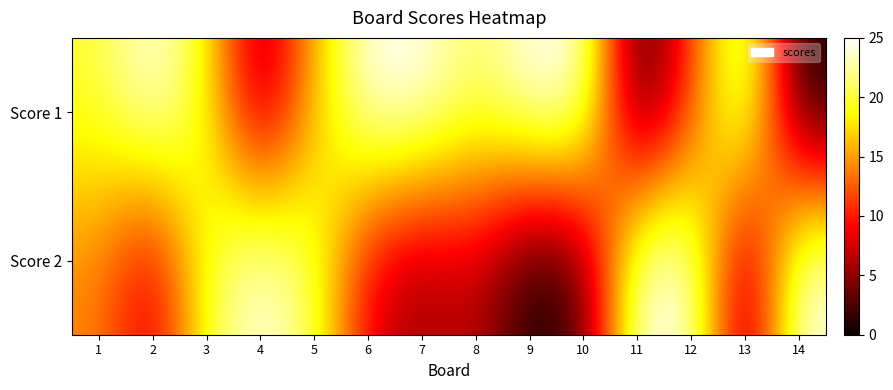

Reading left to right, what are all the values shown in this chart?

Score 1: 1=20	2=25	3=19	4=4	5=16	6=25	7=25	8=21	9=25	10=25	11=0	12=11	13=25	14=0
Score 2: 1=14	2=7	3=20	4=25	5=21	6=8	7=5	8=7	9=0	10=2	11=25	12=25	13=3	14=25